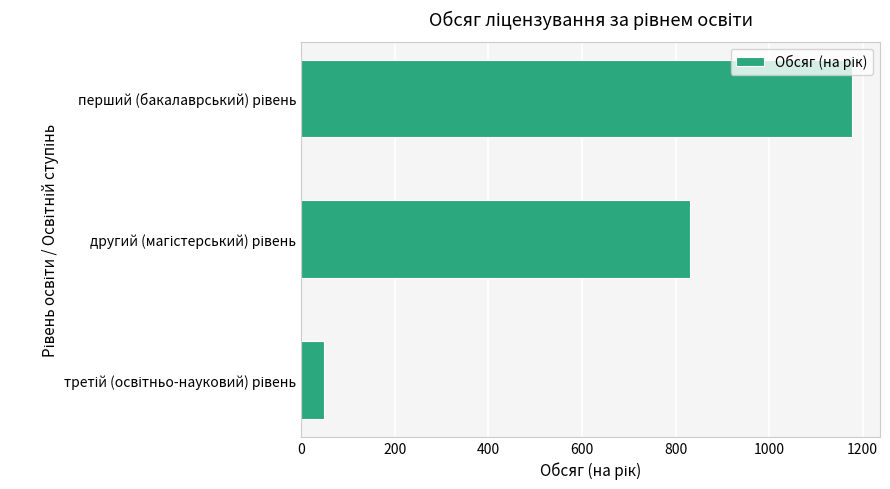

What is the greatest value displayed?

1178